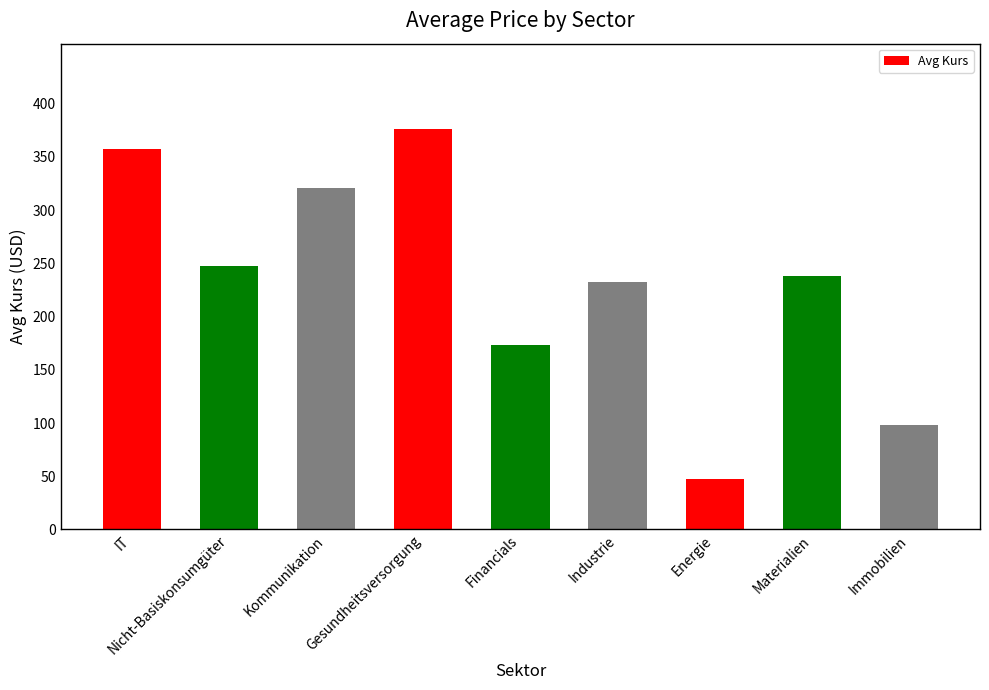

Reading right to left, extract all data points from this chart.

Immobilien=97.7	Materialien=238.0	Energie=47.2	Industrie=232.5	Financials=173.5	Gesundheitsversorgung=376.4	Kommunikation=320.4	Nicht-Basiskonsumgüter=247.5	IT=357.6